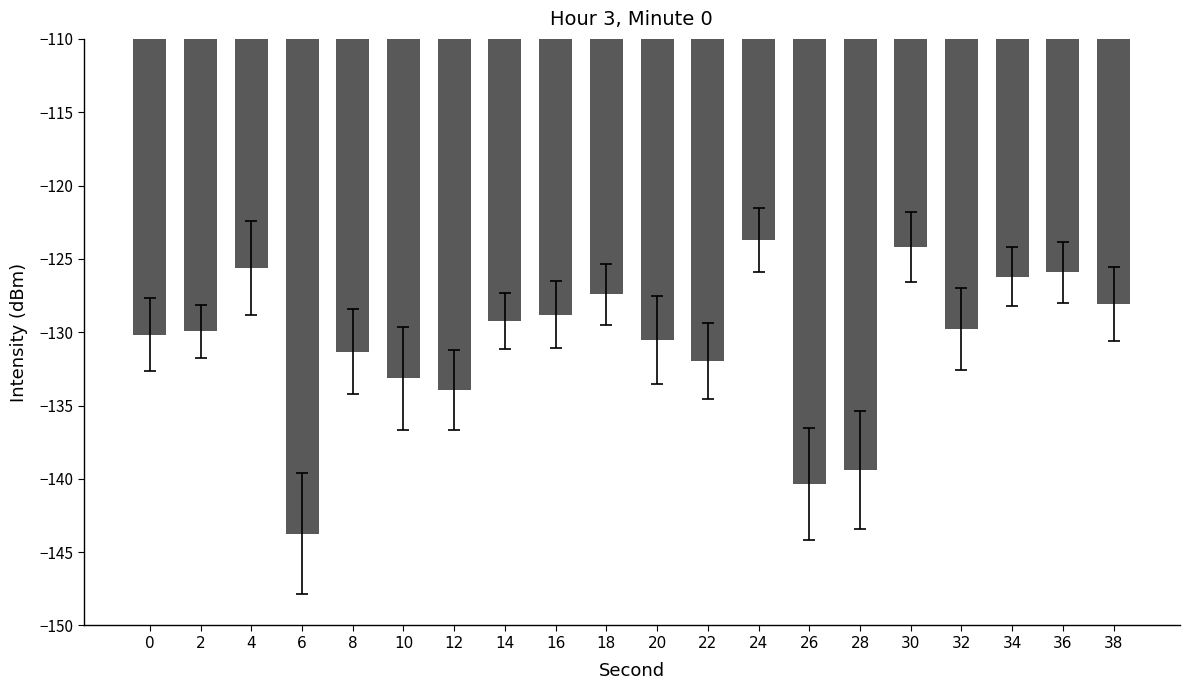

The chart shows a value of -72.3 at 0. True or false?

False